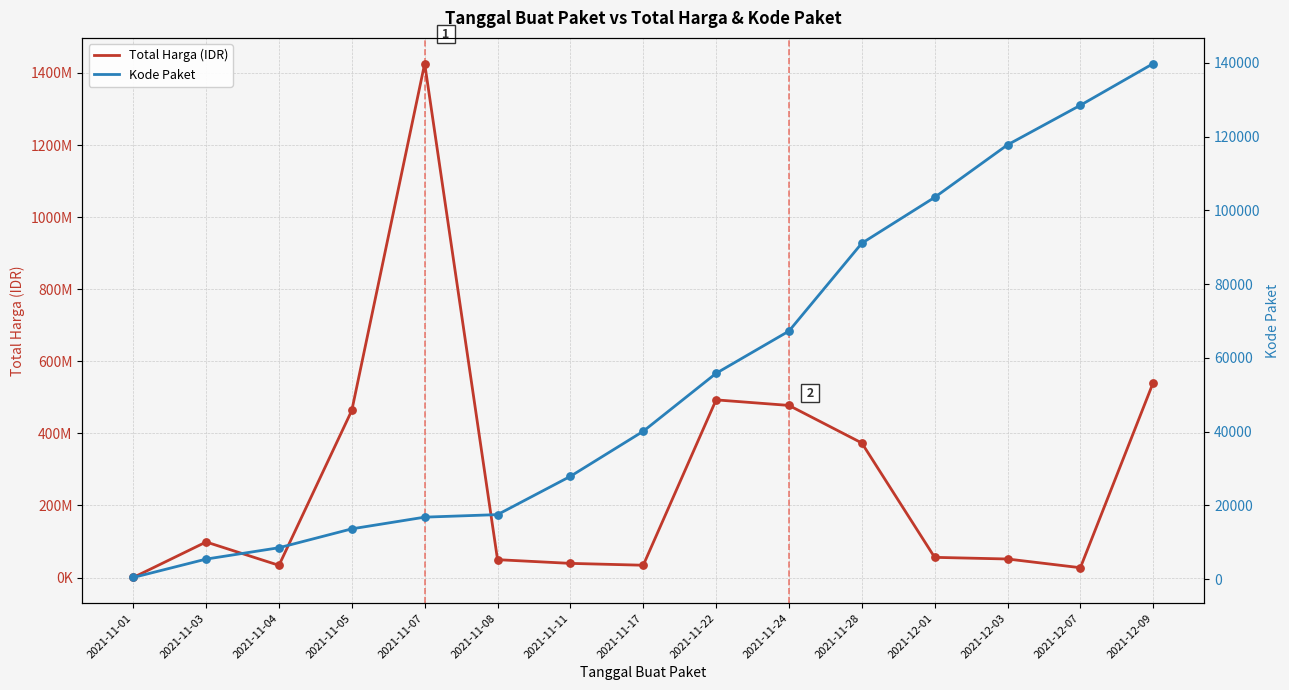

At how many categories does at least one series exceed 1141219531?

1